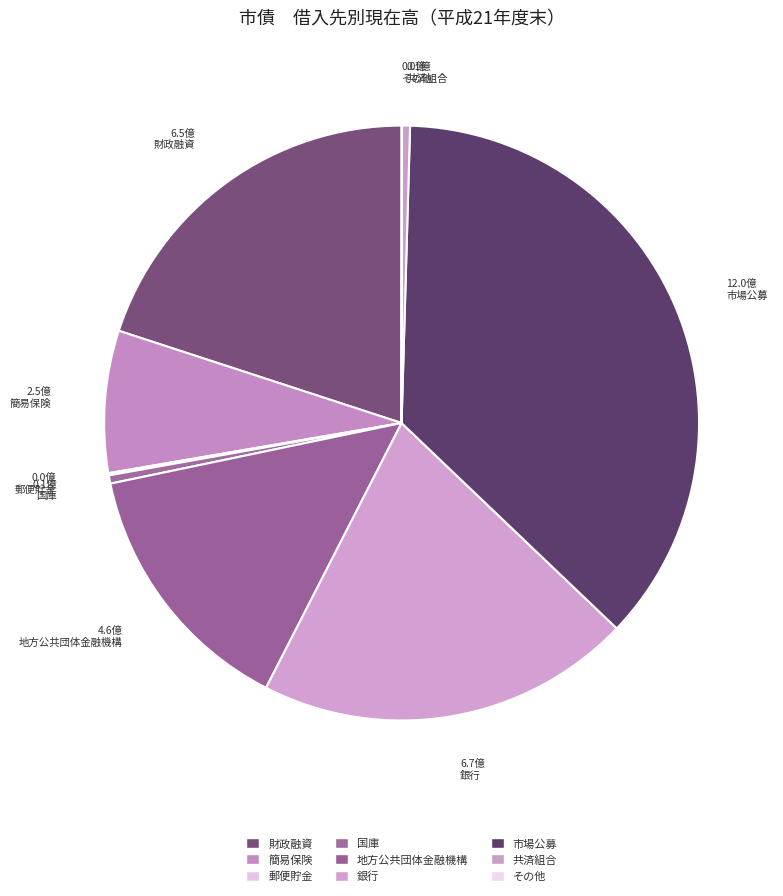

To the nearest percent, what percentage of the pie is 銀行?

20%